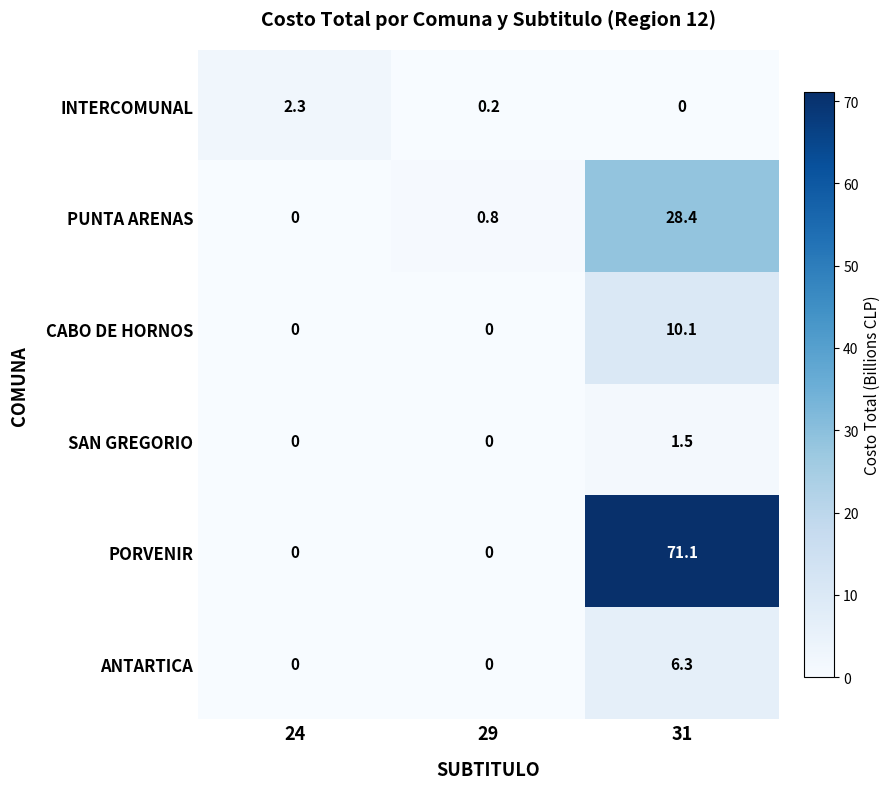

Which series changed the most between 24 and 31?

PORVENIR